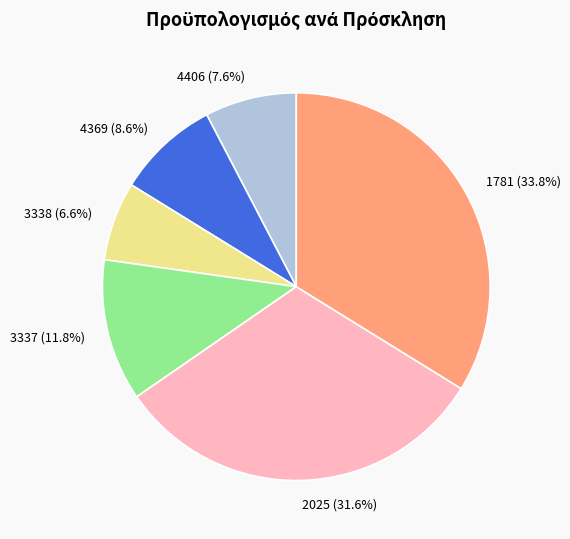

To the nearest percent, what is the difference between the 3337 and 1781 slice percentages?

22%